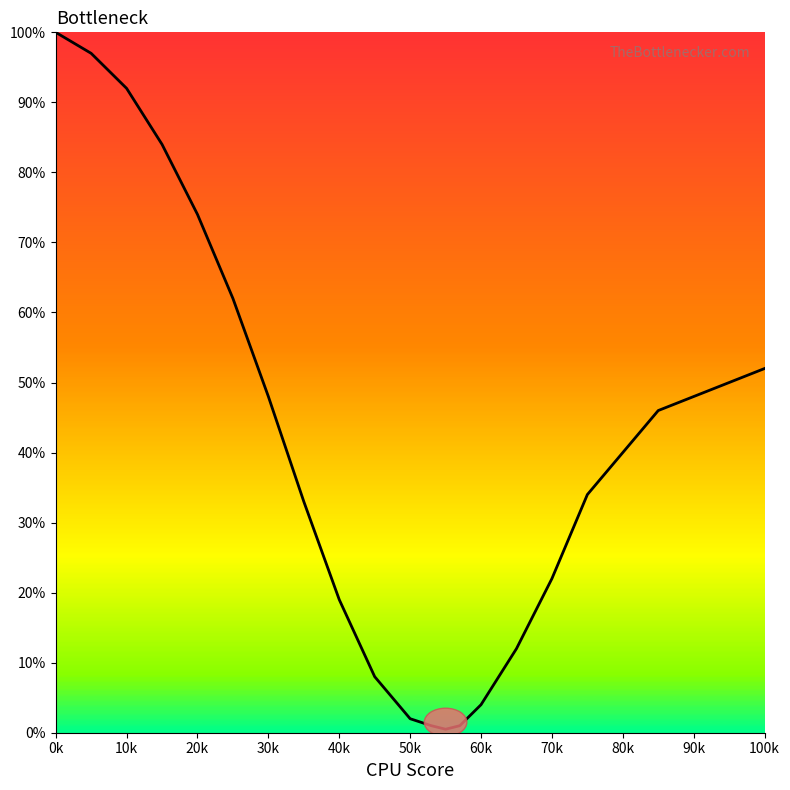

What is the maximum value shown in the chart?

100.0